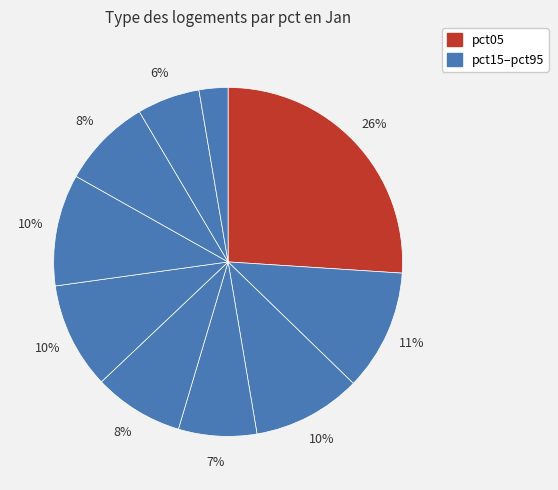

Count the number of slices in the pie.

10